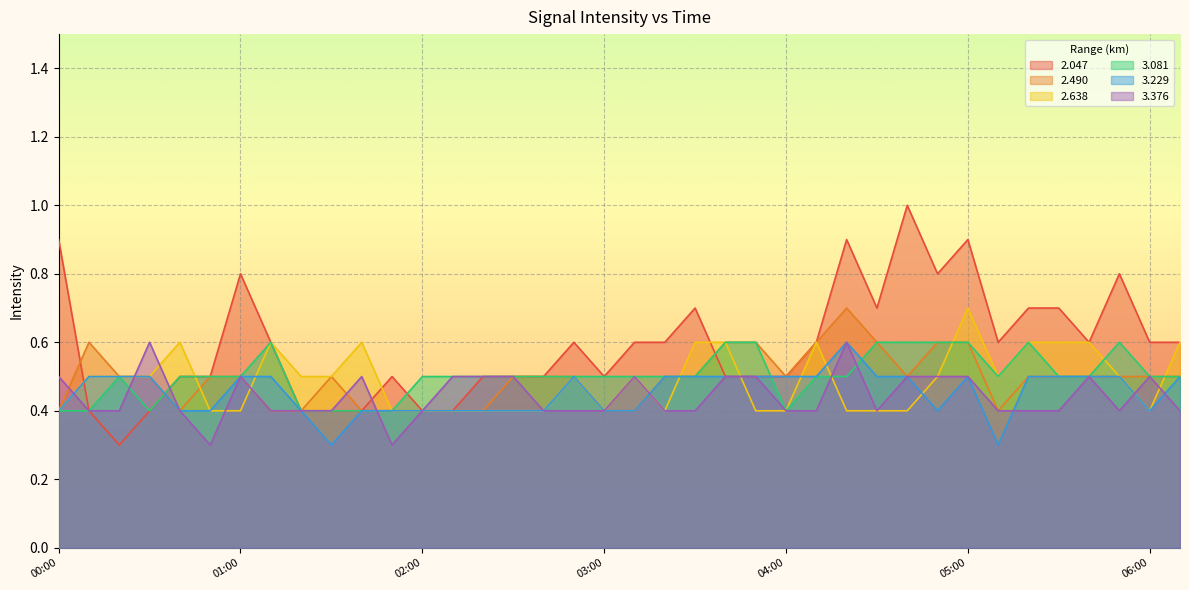

What is the value of the 2.490 point at the 8th from the left?

0.4